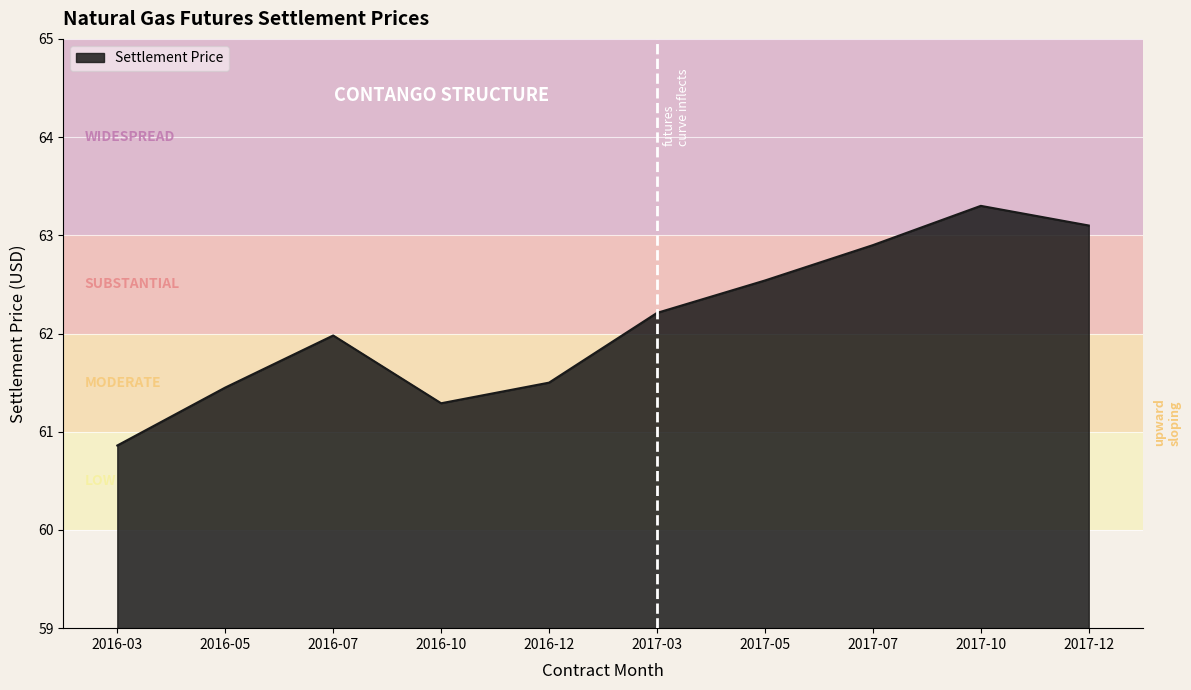

What position from the right is 2017-10?

2